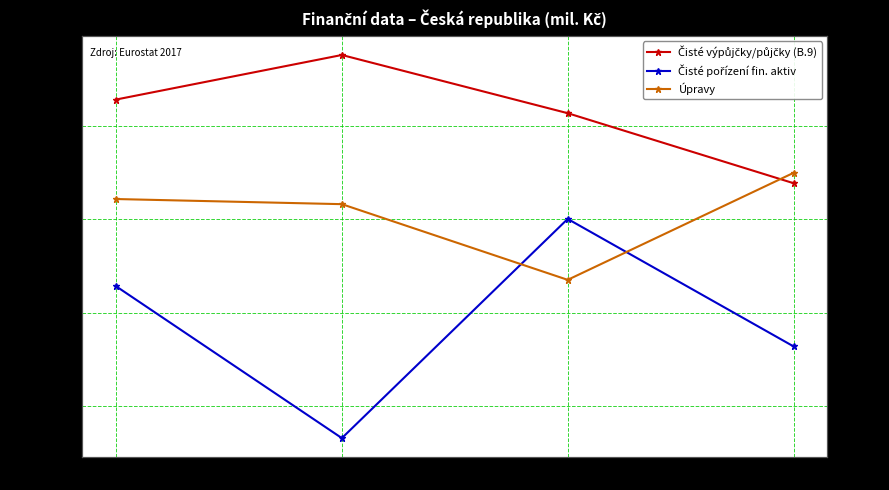

What is the difference between the Čisté pořízení fin. aktiv values at 2015 and 2013?

36069